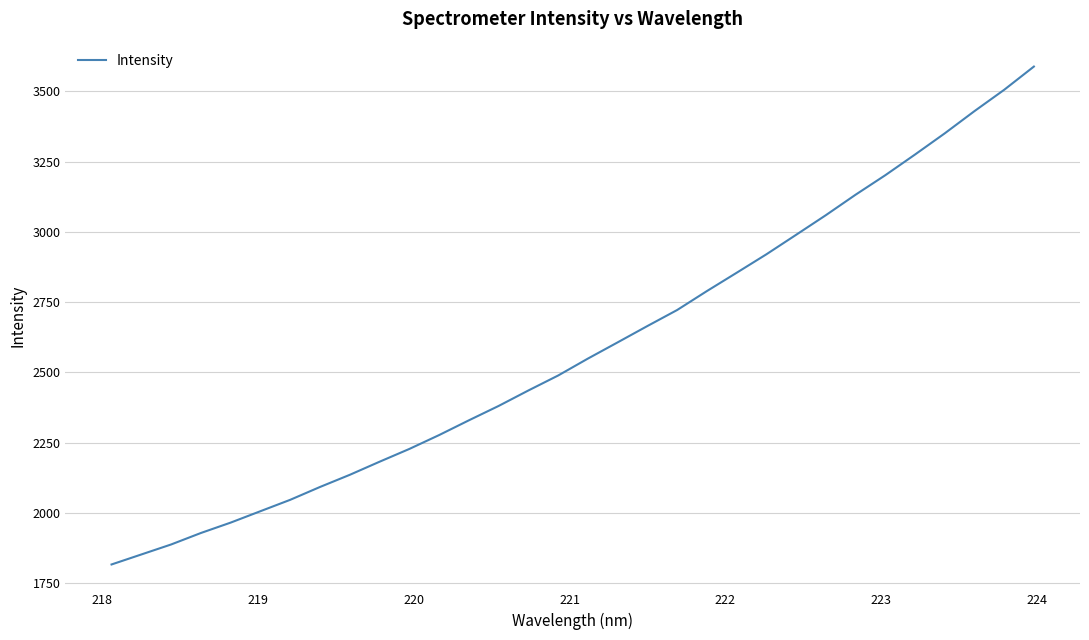

What is the minimum value shown in the chart?

1816.8